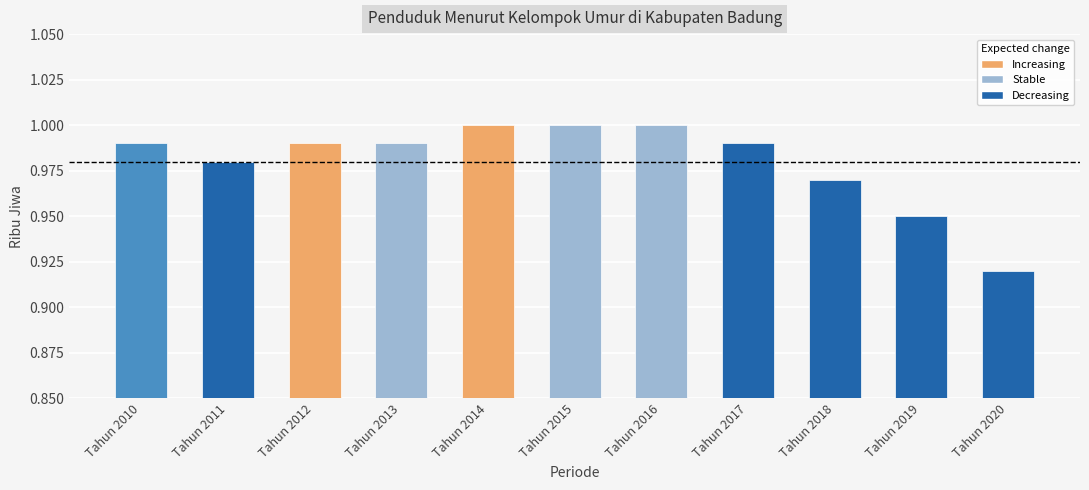

True or false: the data shows 1.0 at Tahun 2015.

True